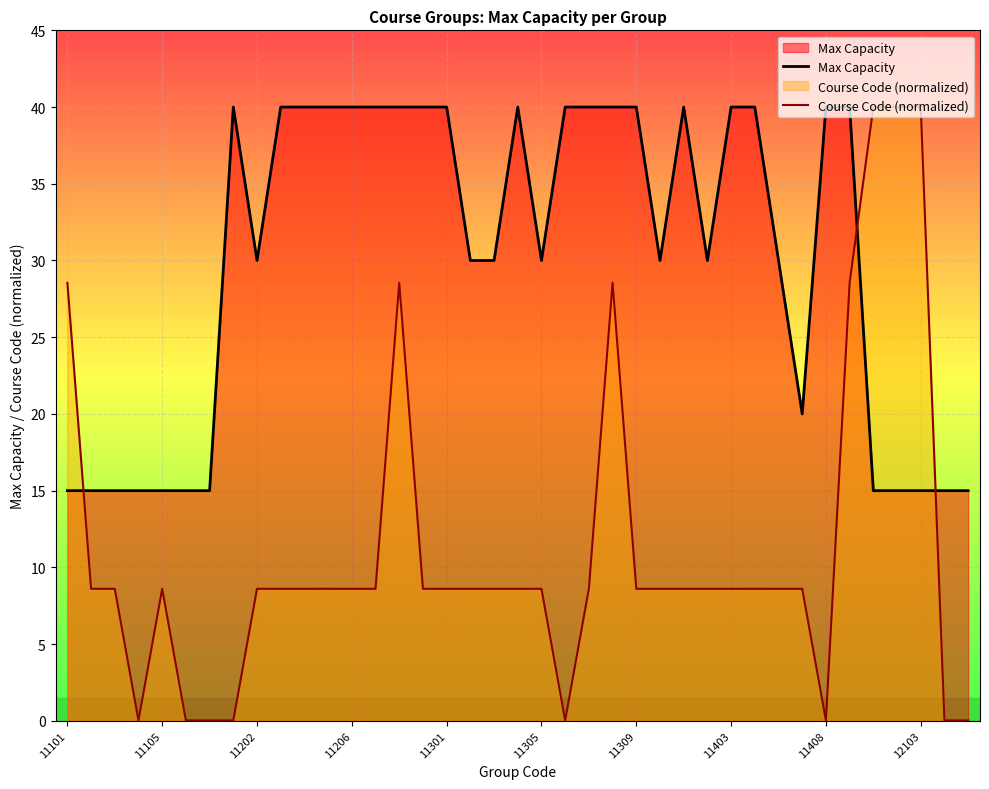

What are all the series names shown in the legend?

Max Capacity, Course Code (normalized)